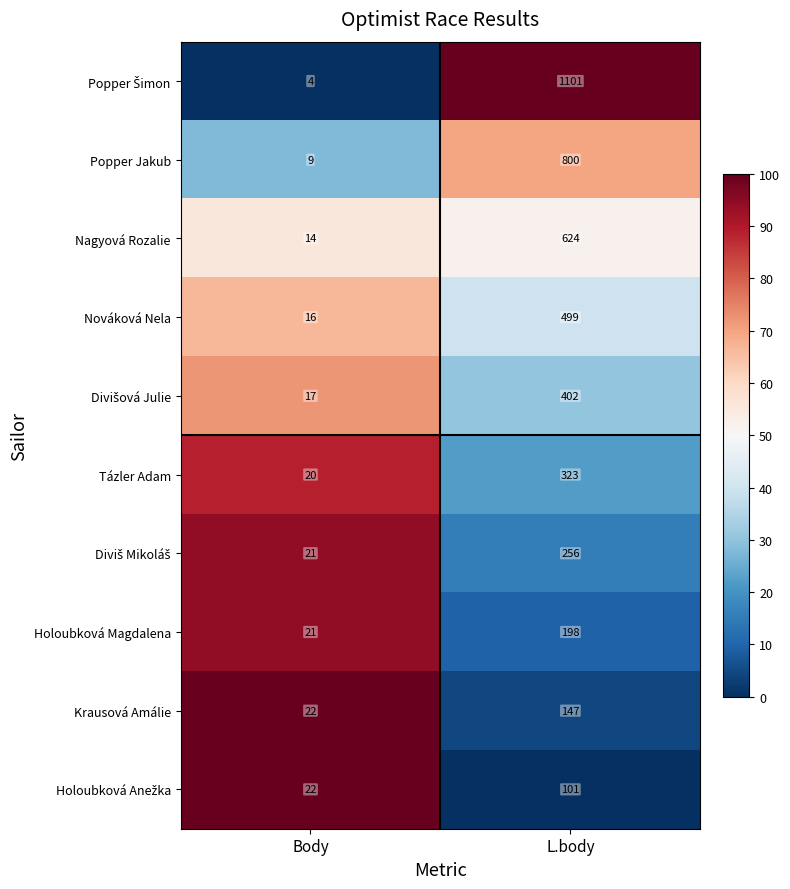

Where is Krausová Amálie nearest to the value 84?

Body